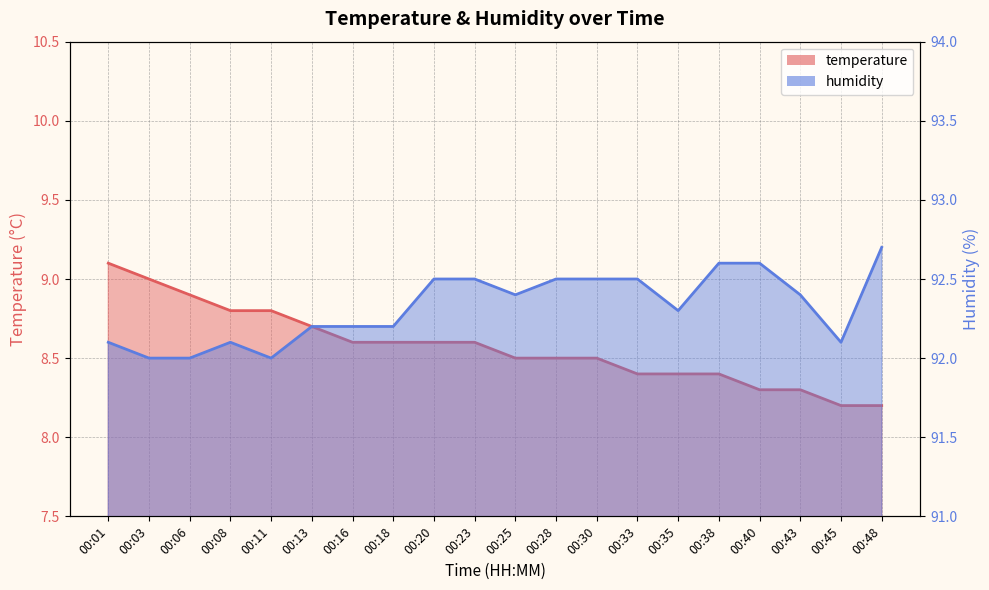

Between 00:18 and 00:48, which is larger?

00:18